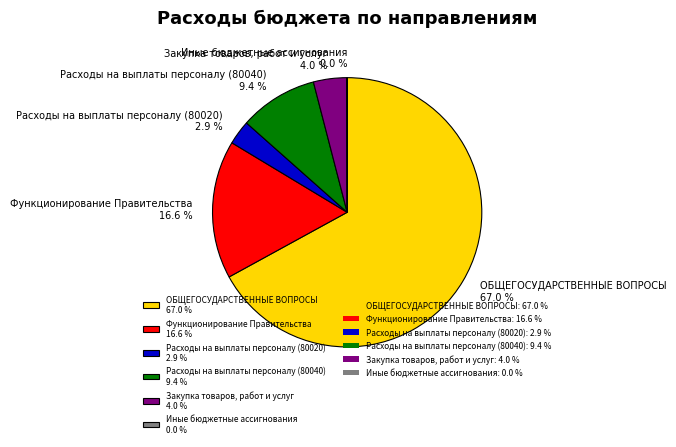

The Закупка товаров, работ и услуг slice represents 4% of the pie. True or false?

True